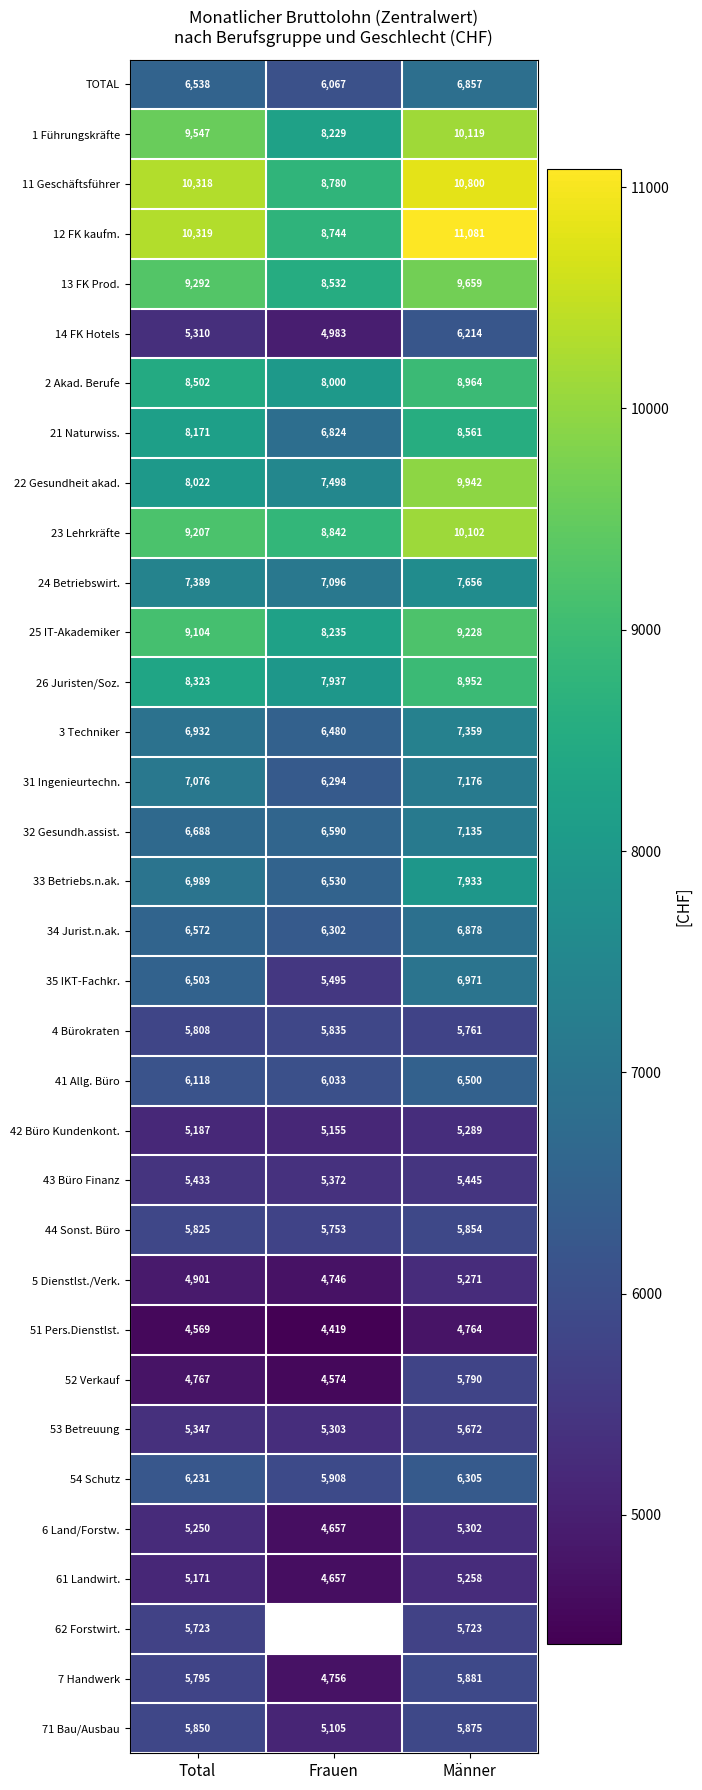

What is the difference between the highest and lowest values at Total?

5750